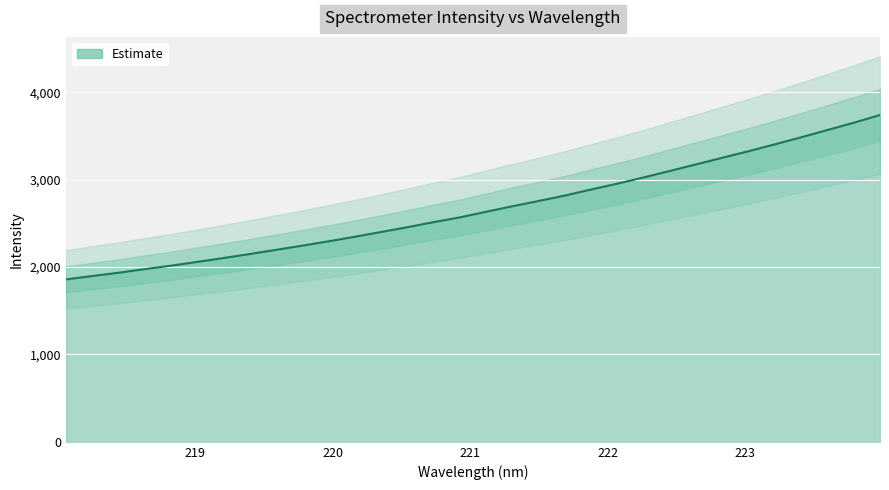

Reading left to right, what are all the values shown in this chart?

218.0596=1858.6	218.2508=1897.4	218.442=1934.9	218.6332=1976.4	218.8244=2015.9	219.0156=2059.2	219.2067=2103.4	219.3979=2149.4	219.589=2197.3	219.7801=2245.2	219.9712=2294.9	220.1623=2347.3	220.3533=2401.7	220.5444=2456.5	220.7354=2514.6	220.9264=2569.0	221.1174=2633.2	221.3083=2696.4	221.4993=2756.5	221.6902=2818.9	221.8812=2888.3	222.0721=2955.3	222.263=3026.0	222.4538=3100.8	222.6447=3175.9	222.8355=3251.4	223.0264=3326.7	223.2172=3405.2	223.408=3485.5	223.5987=3568.7	223.7895=3651.1	223.9802=3740.0